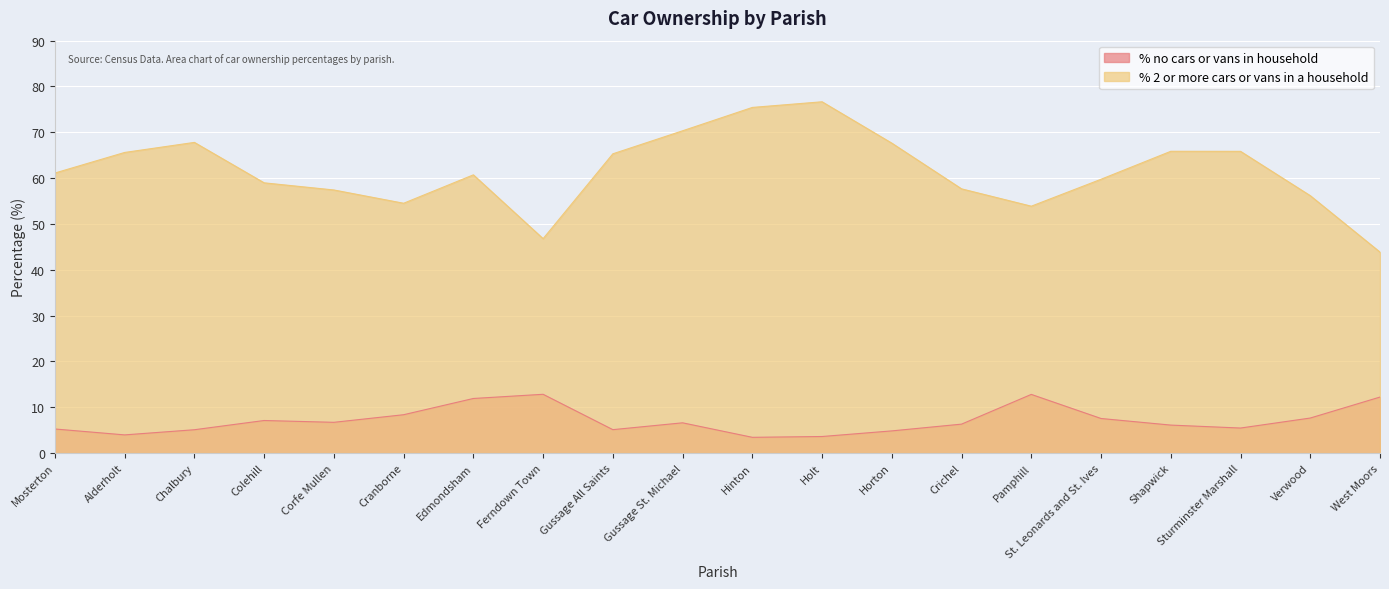

At which label does % no cars or vans in household first exceed 6?

Colehill